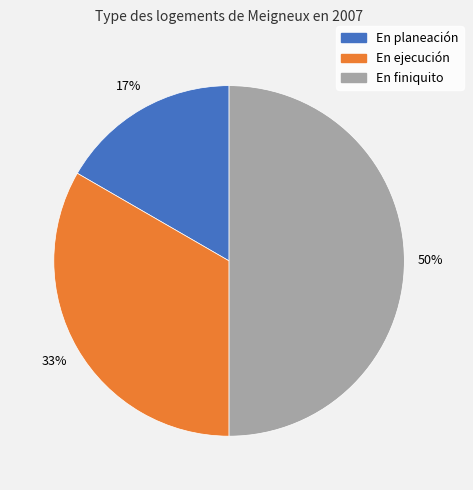

What is the largest slice in the pie chart?

En finiquito